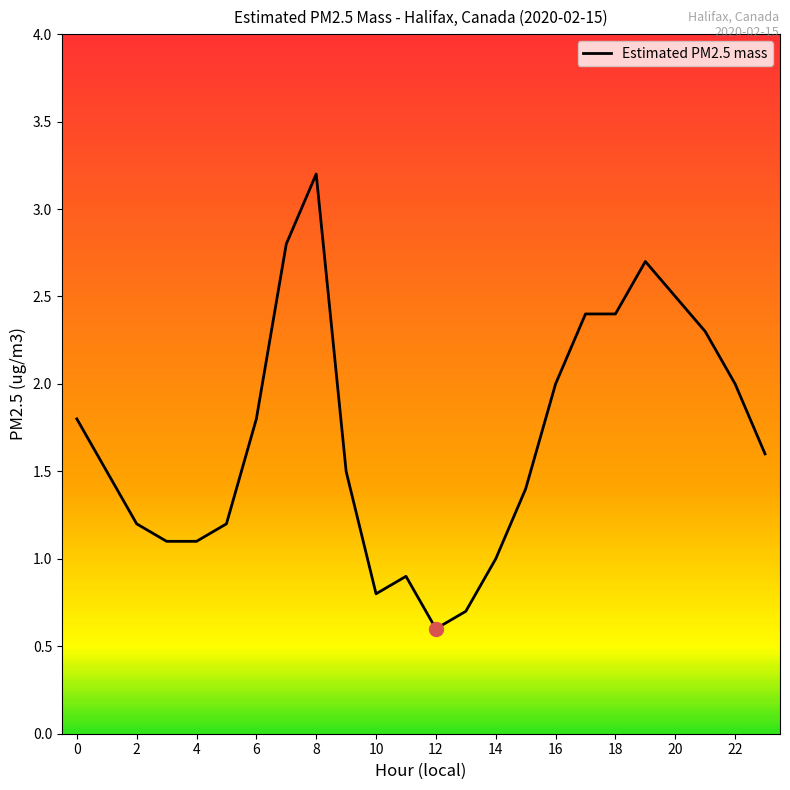

What is the difference between the maximum and minimum values?

2.6